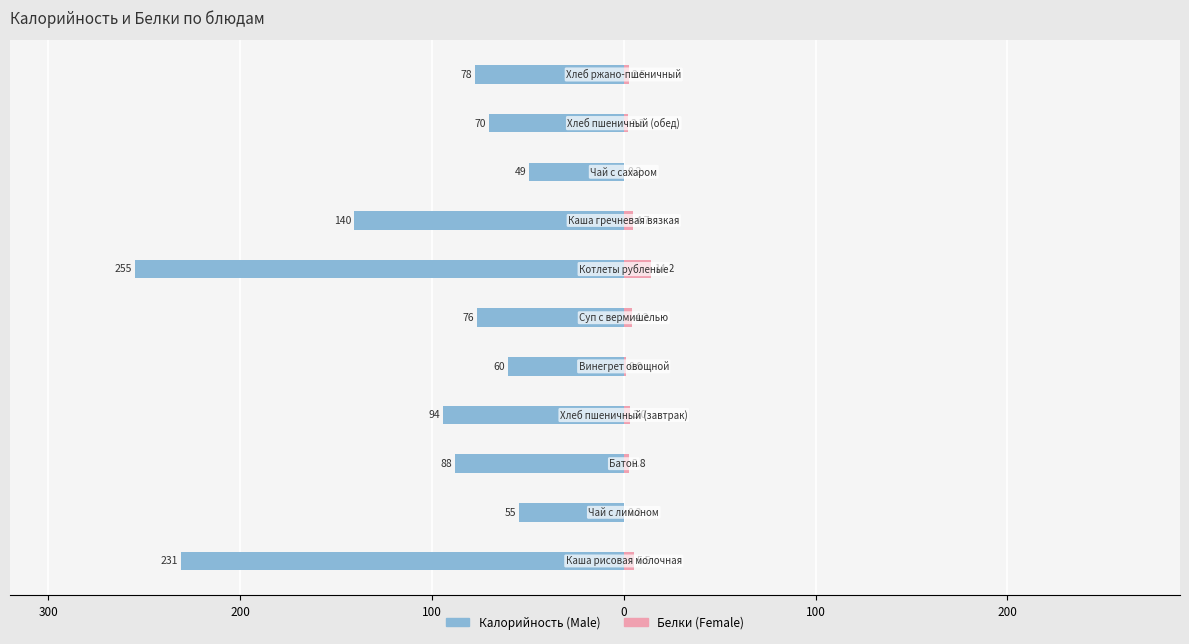

What is the approximate value of Male at 8?

-49.4